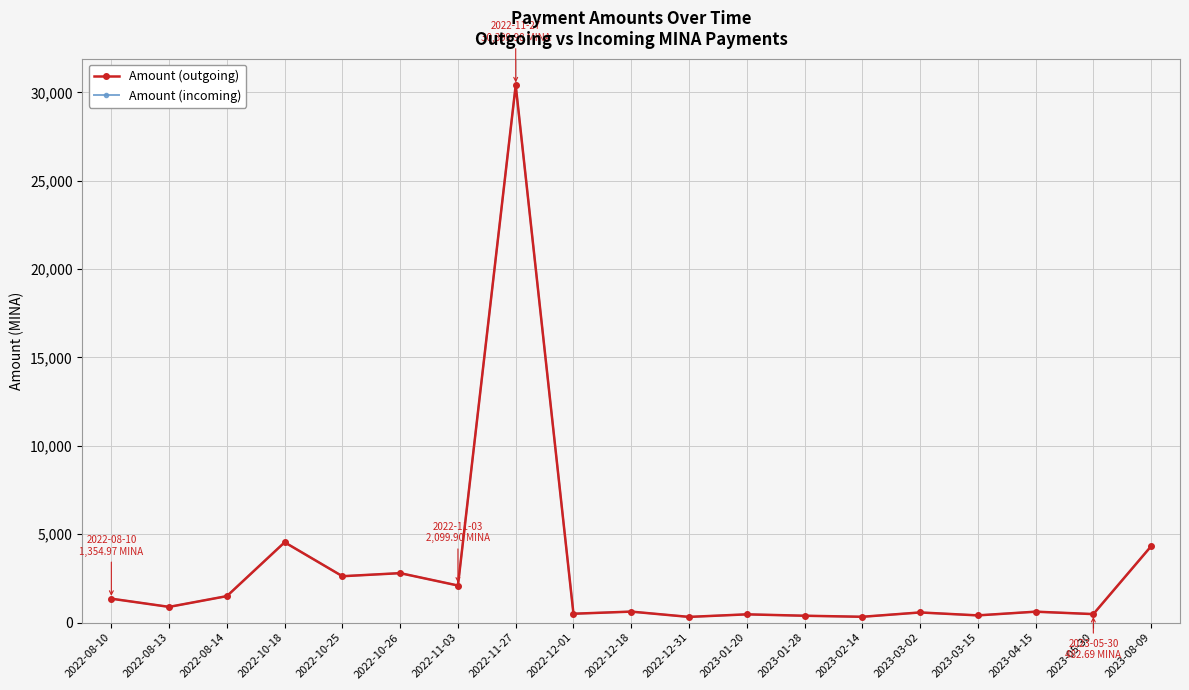

Which category has the highest value across all series?

2022-11-27